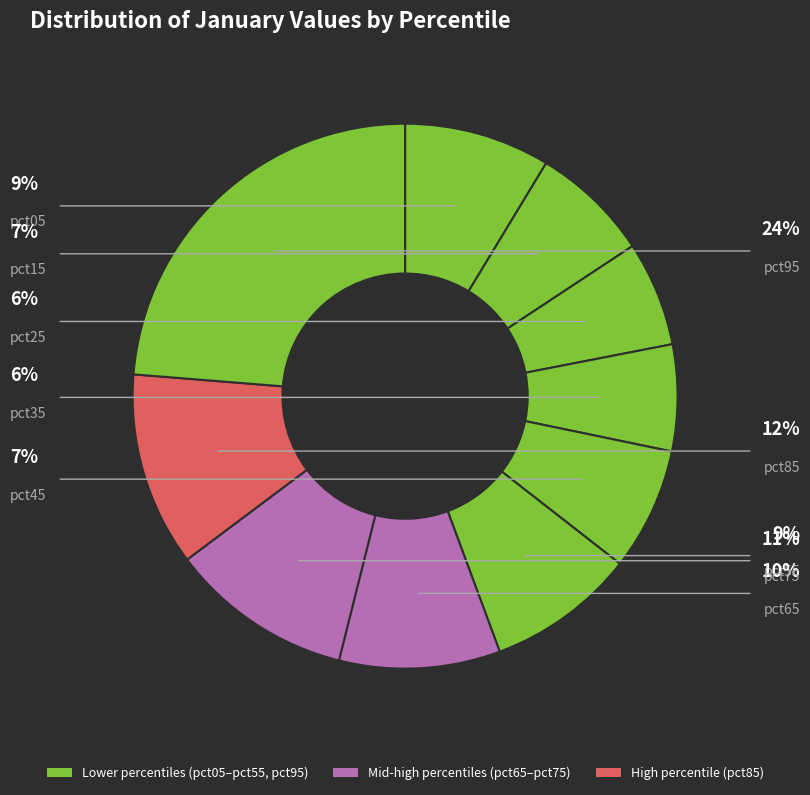

What is the smallest slice in the pie chart?

pct25